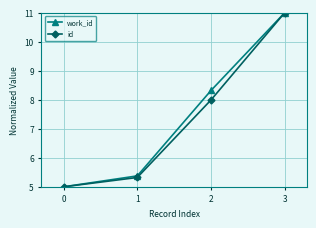

What is the smallest value displayed?

5.0